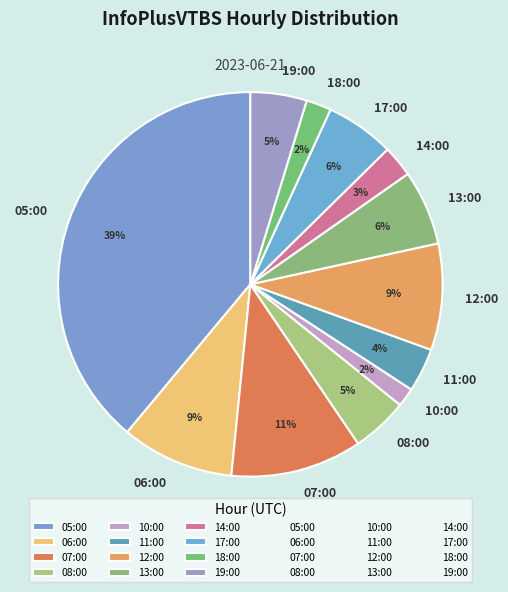

What is the ratio of the value at 14:00 to the value at 06:00?

0.3